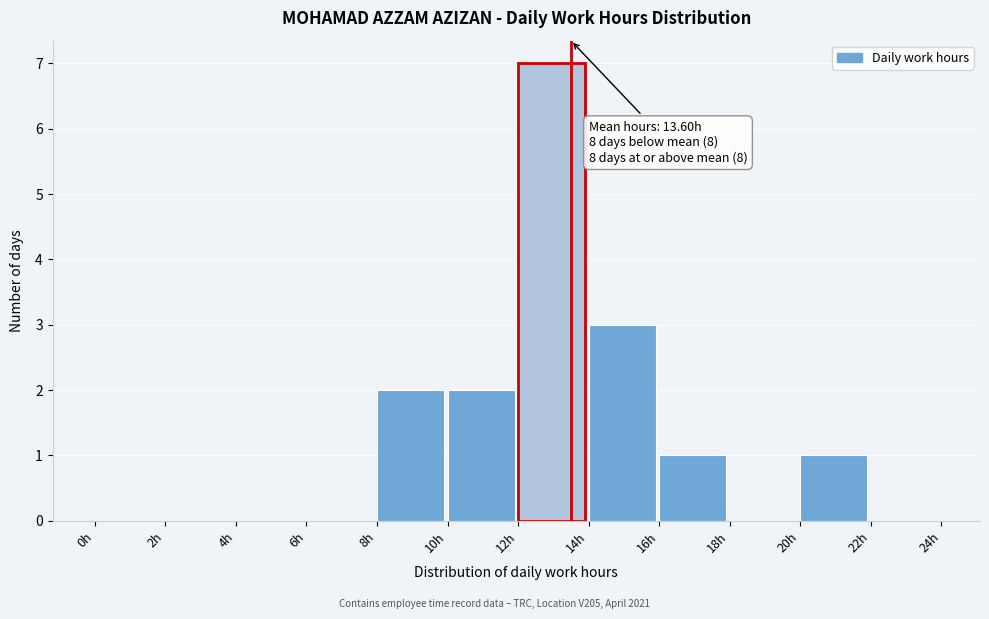

Over which range of the x-axis is the bar tallest?

12 to 14